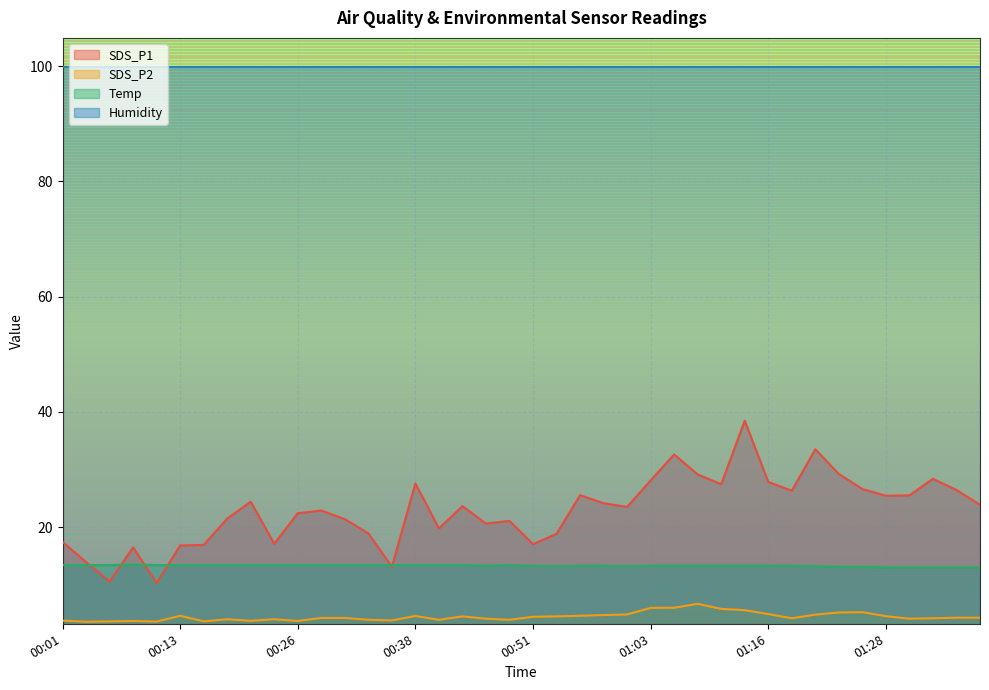

List the series in order of their peak value, highest first.

Humidity, SDS_P1, Temp, SDS_P2